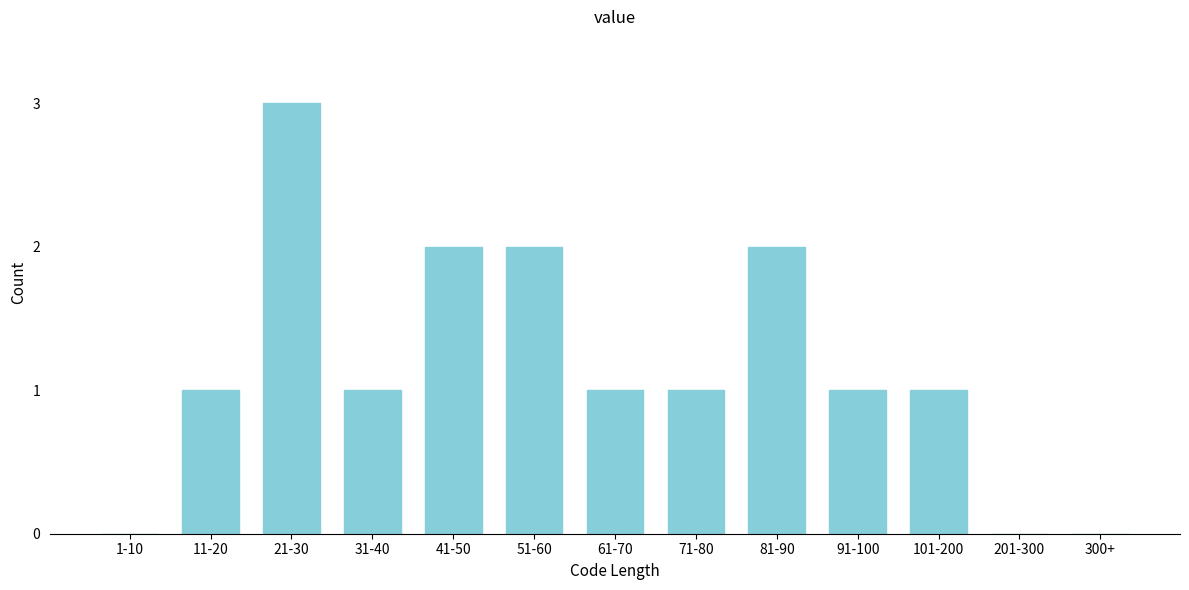

Reading left to right, extract all data points from this chart.

1-10=0	11-20=1	21-30=3	31-40=1	41-50=2	51-60=2	61-70=1	71-80=1	81-90=2	91-100=1	101-200=1	201-300=0	300+=0